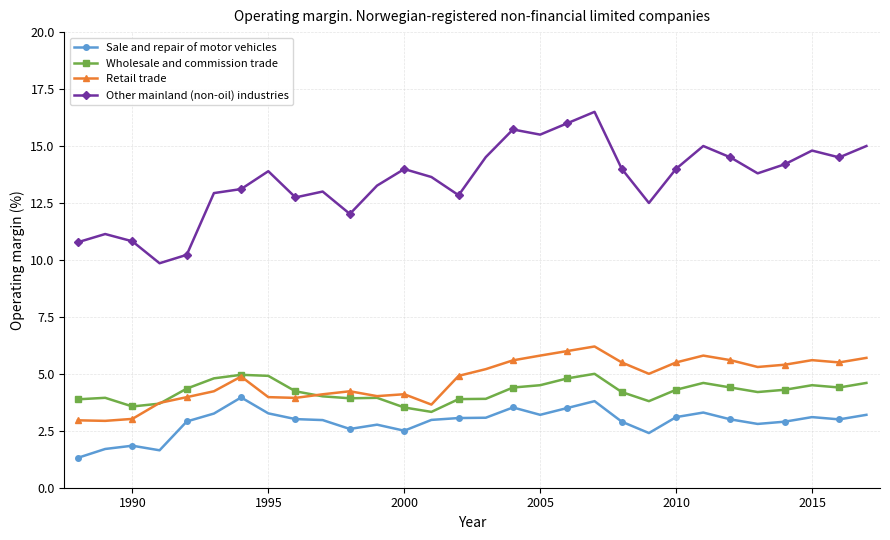

True or false: Sale and repair of motor vehicles and Retail trade cross at least once.

False